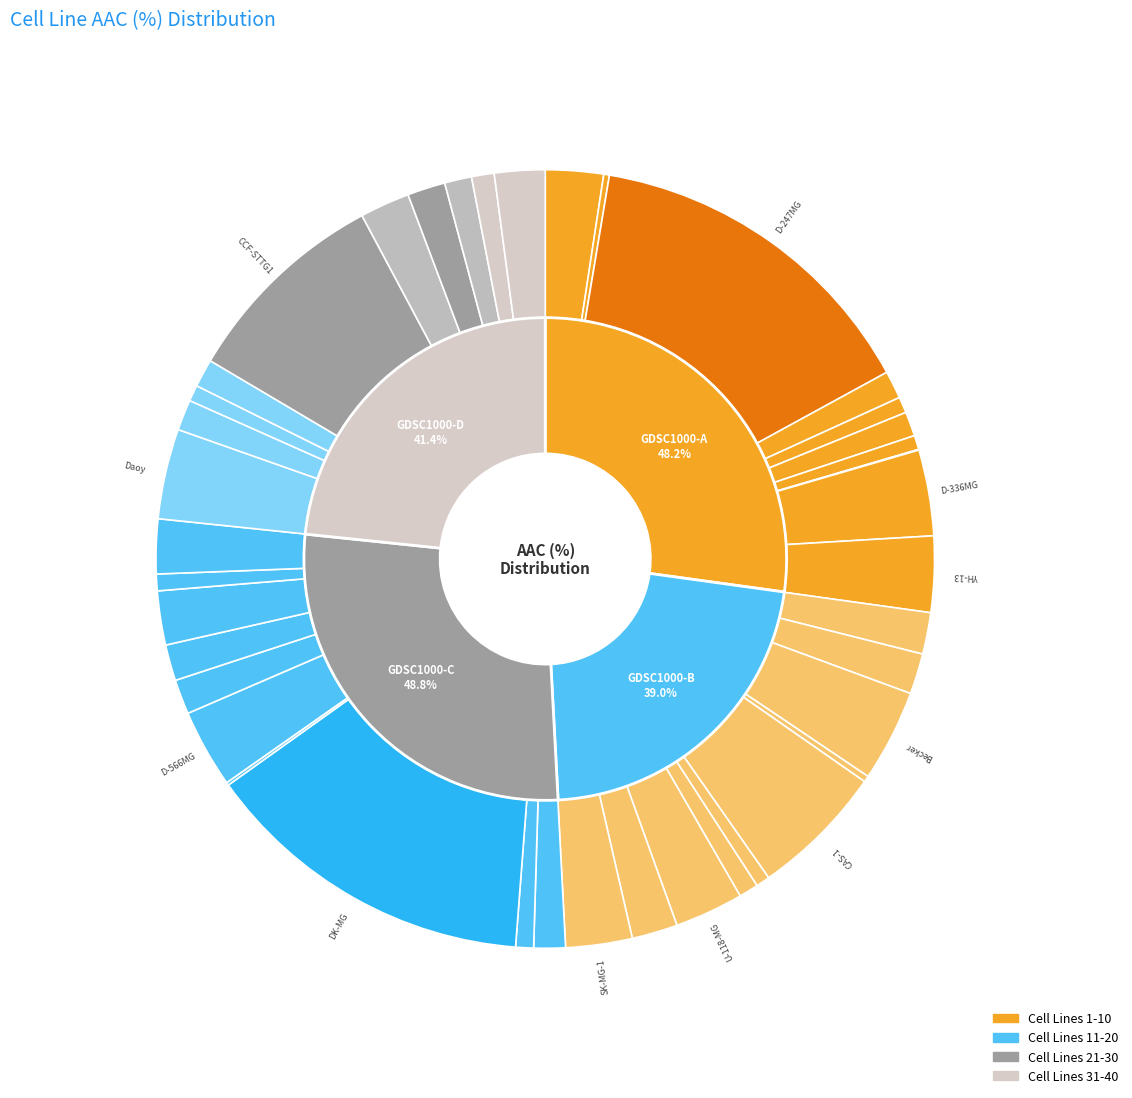

What is the change in value from U-118-MG to H4?

-2.5